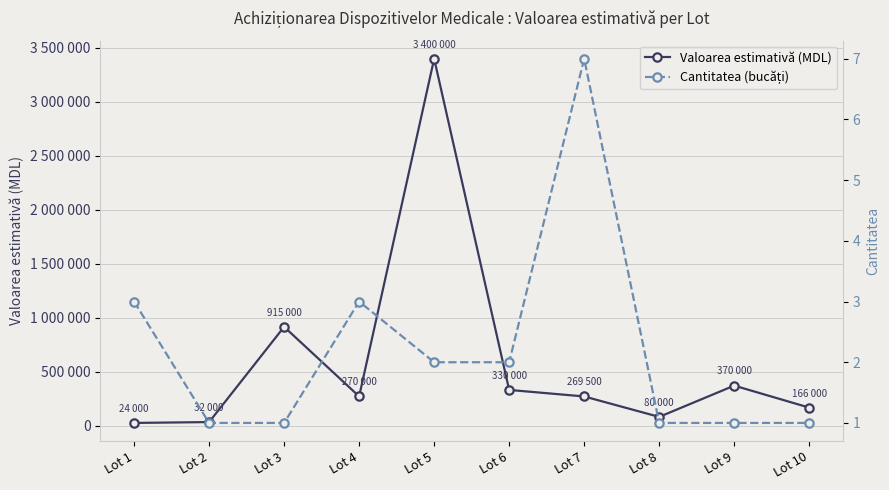

True or false: Cantitatea (bucăți) and Valoarea estimativă (MDL) cross at least once.

False